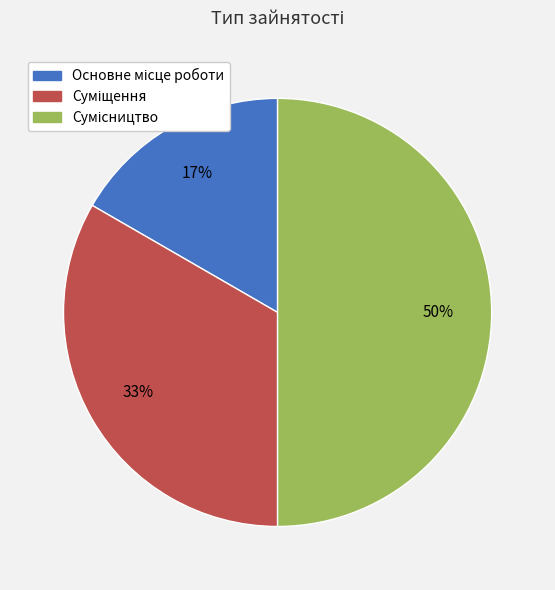

To the nearest percent, what is the average slice percentage?

33%